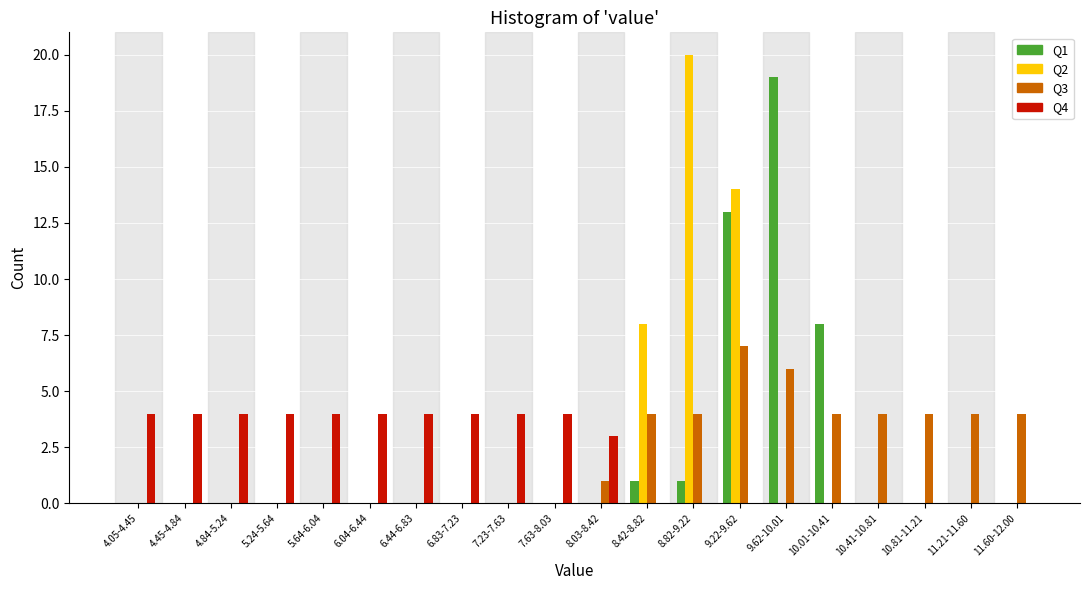

At which label is Q2 closest to 10?

8.42-8.82